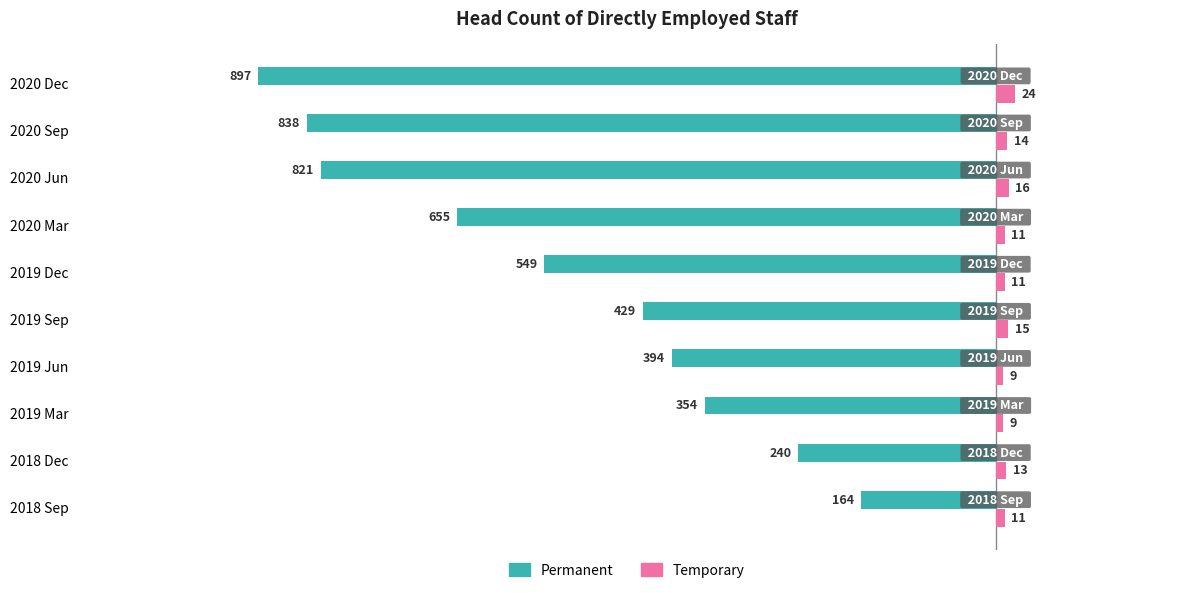

What is the difference between the maximum and second lowest values in the Permanent series?

674